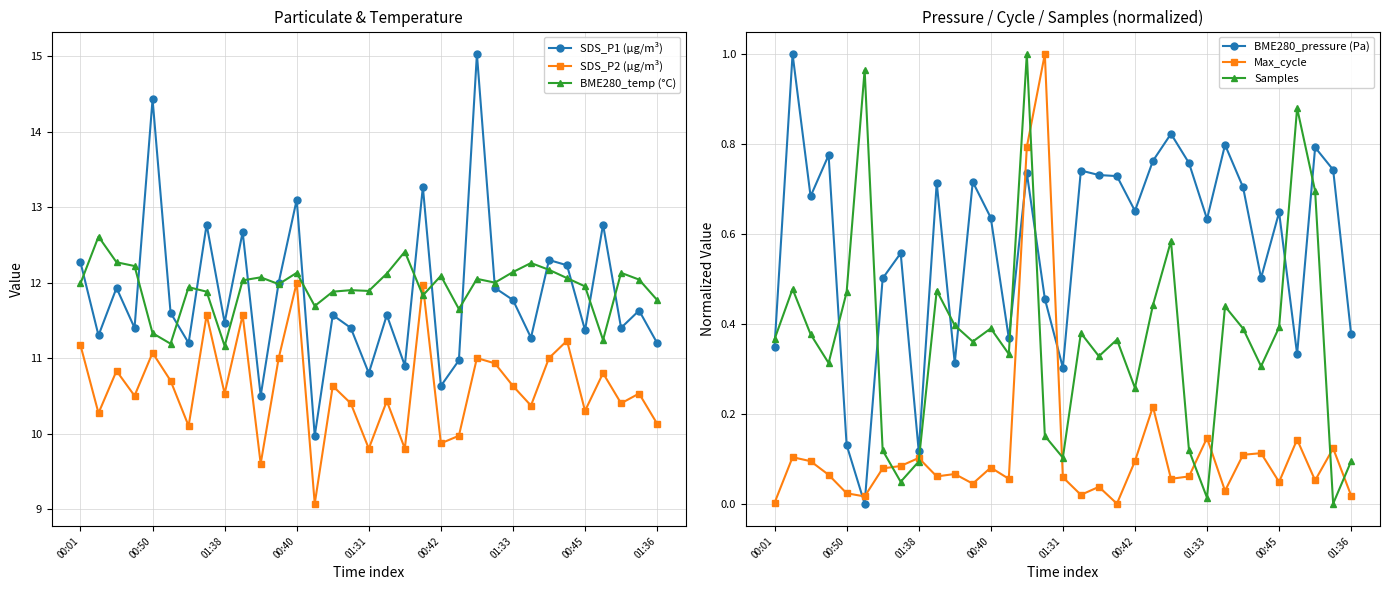

True or false: BME280_temp (°C) has more than 1 interior local peaks.

True